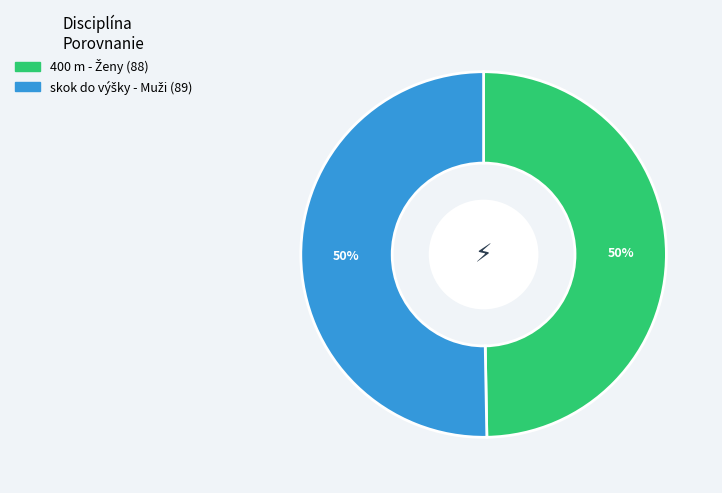

To the nearest percent, what is the average slice percentage?

50%